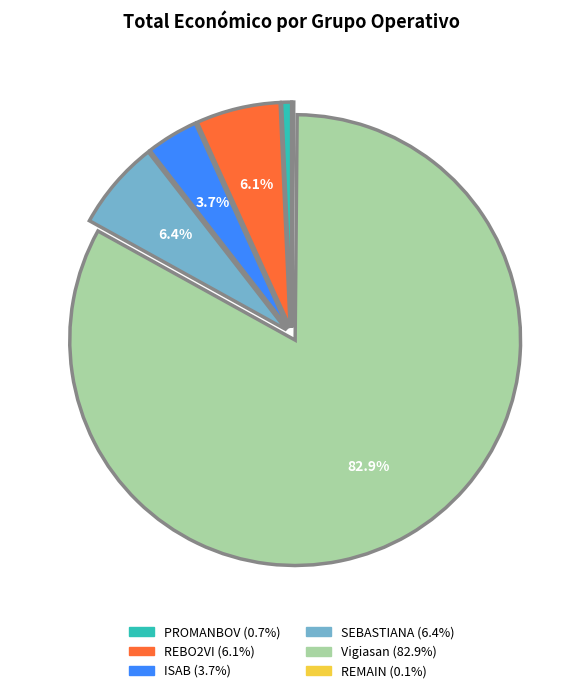

Does any single category account for the majority?

Yes